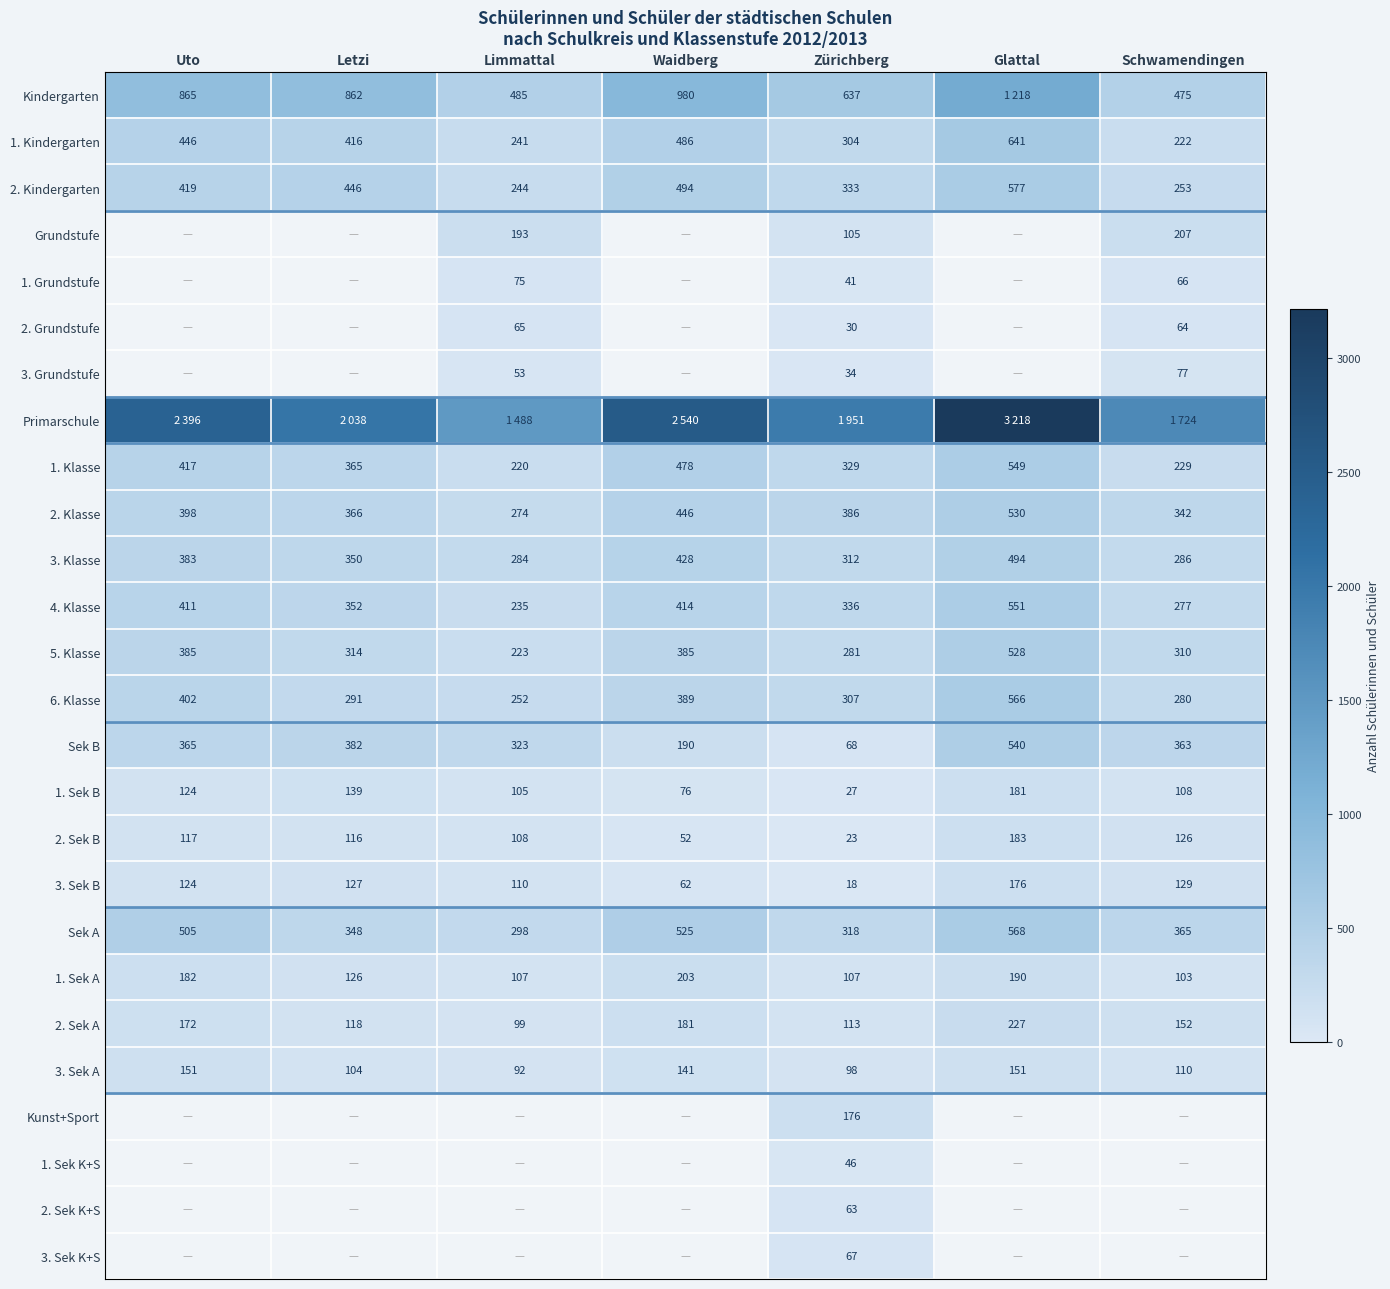

What is the sum of all 4. Klasse values?

2576